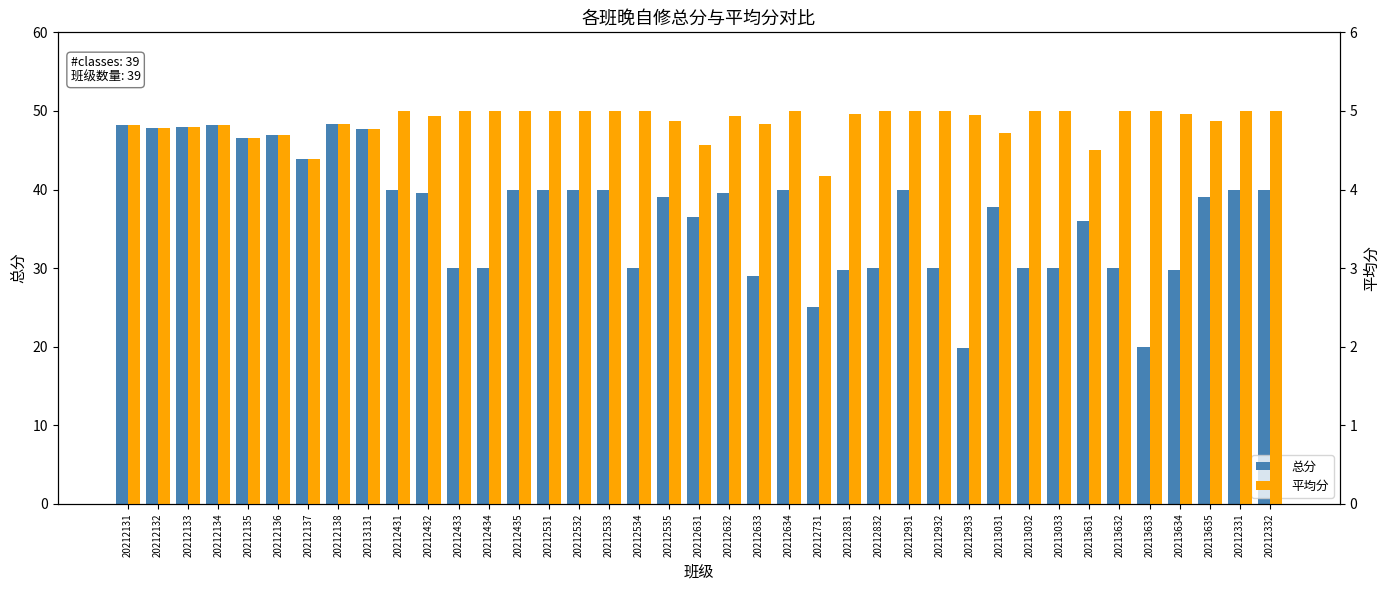

What is the label of the 8th bar from the right?

20213033